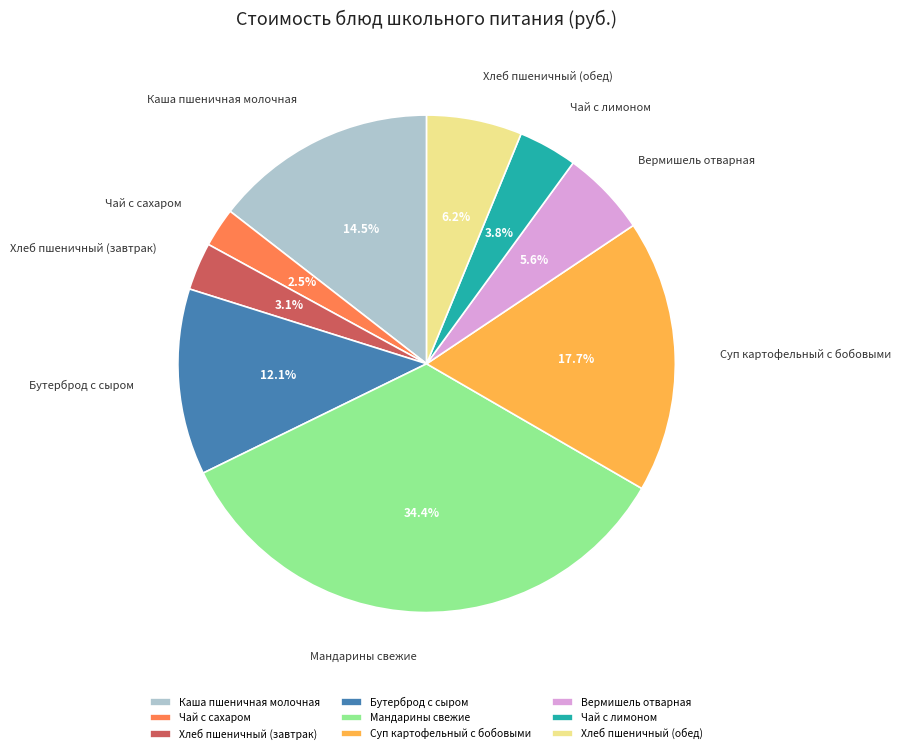

True or false: Вермишель отварная accounts for 15% of the total.

False